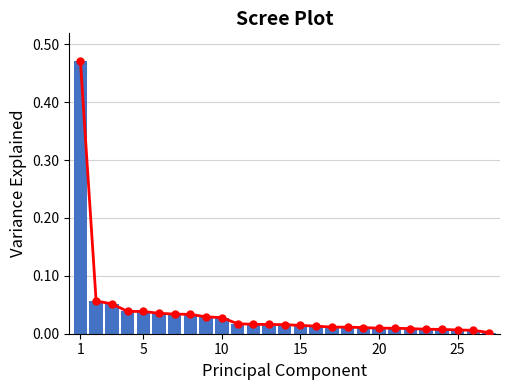

What is the maximum value shown in the chart?

0.5